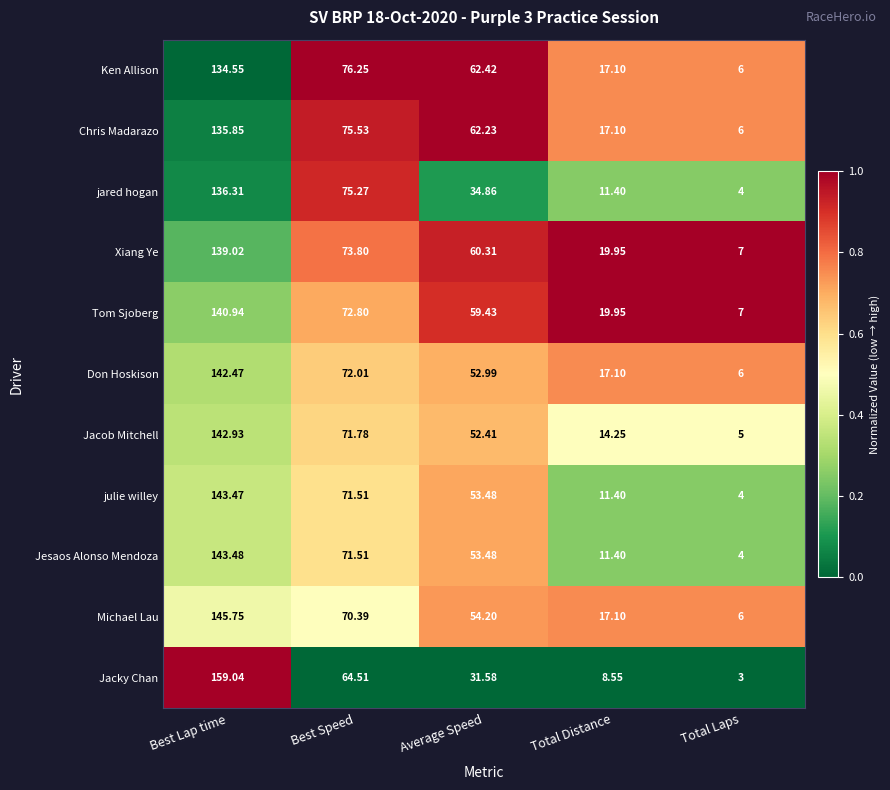

Which category has the lowest value in the Jesaos Alonso Mendoza series?

Total Laps